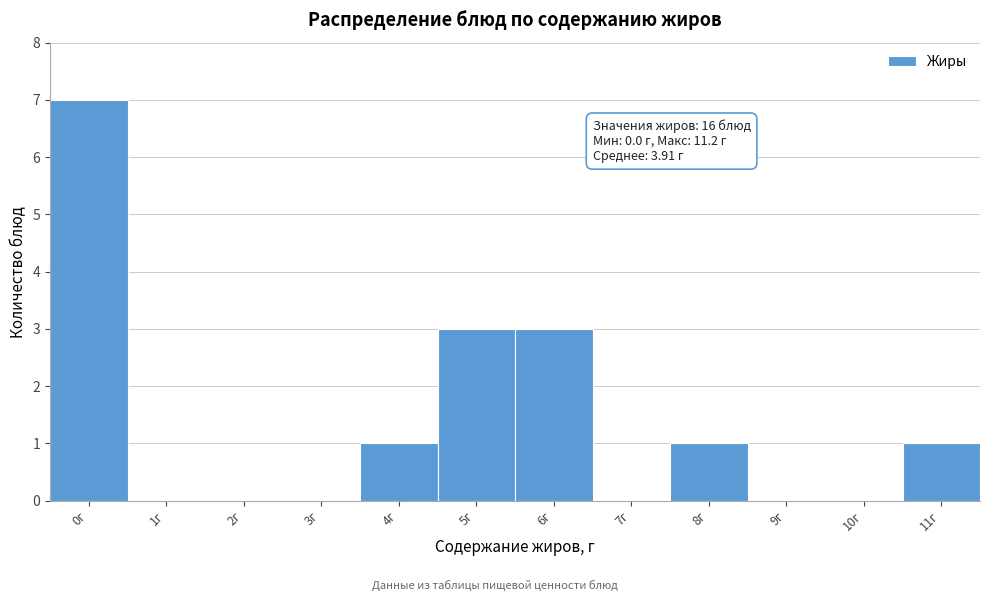

Reading left to right, list all the values displayed in this chart.

0г=7	1г=0	2г=0	3г=0	4г=1	5г=3	6г=3	7г=0	8г=1	9г=0	10г=0	11г=1